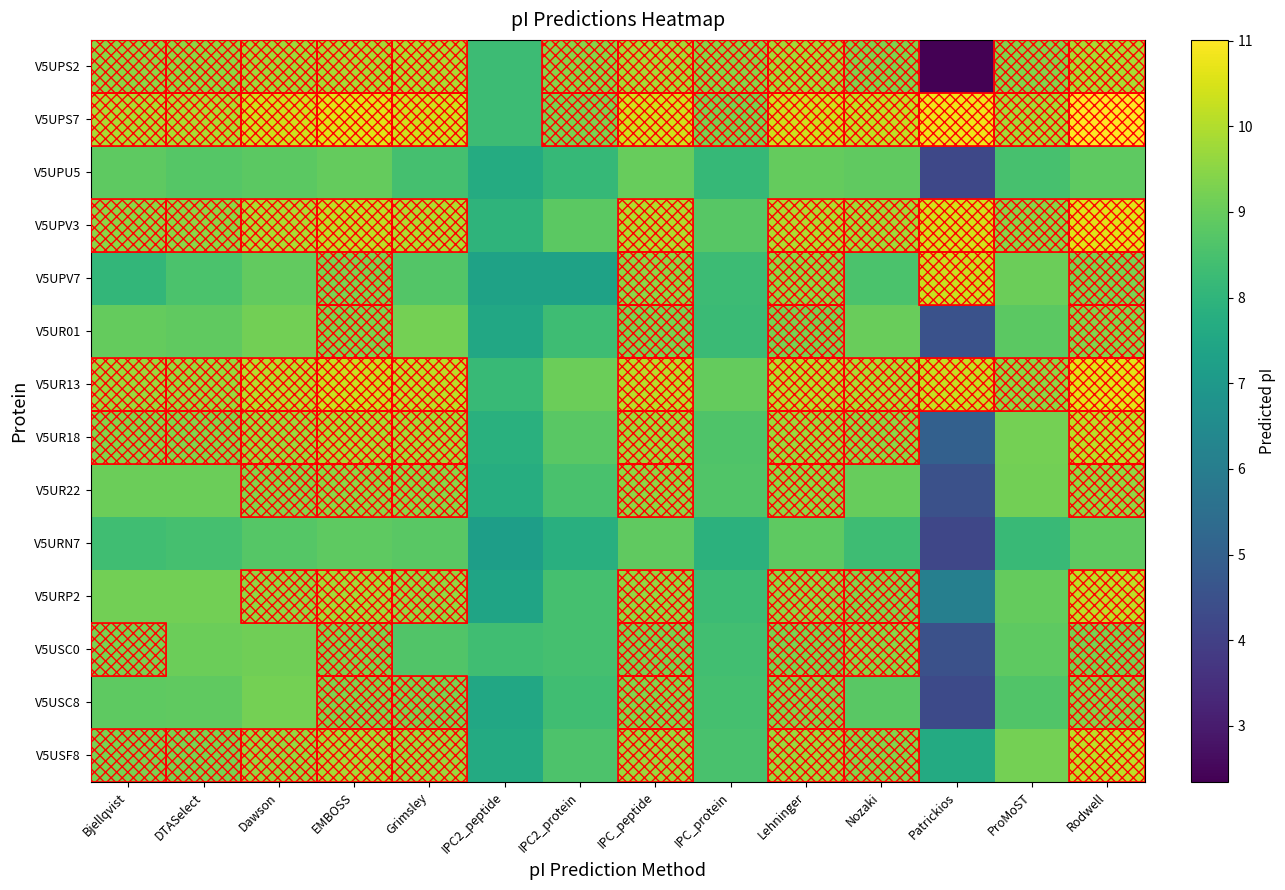

How many distinct data groups are displayed?

14